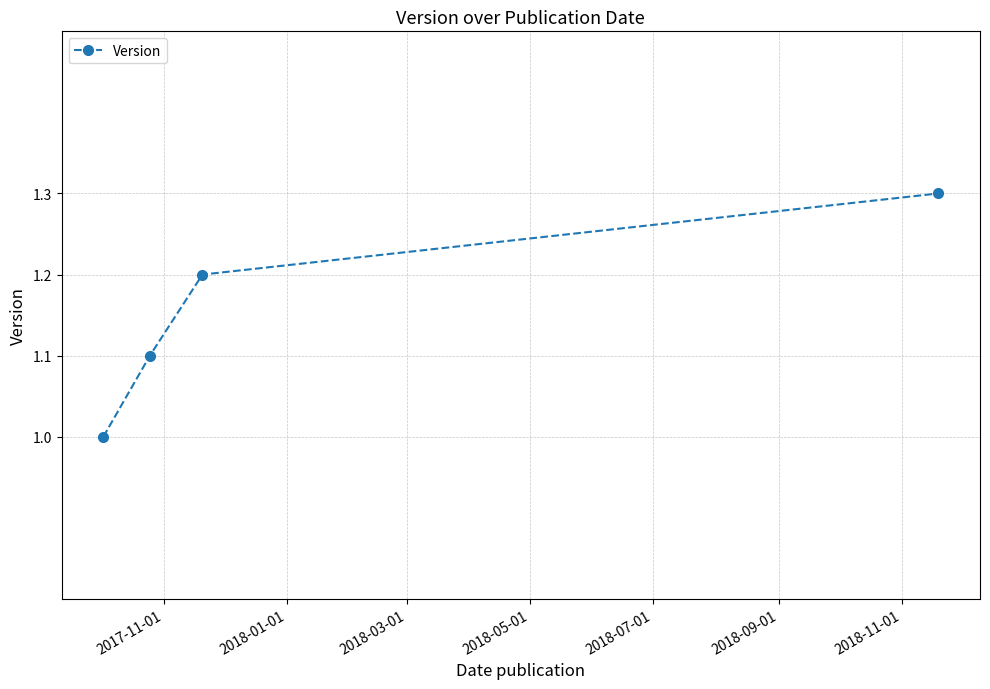

How many categories are shown in the chart?

4